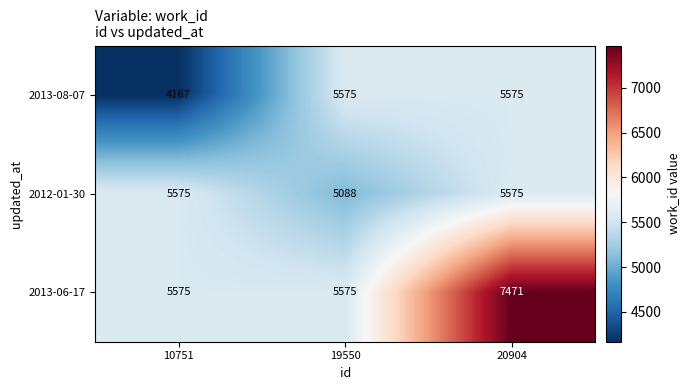

What is the sum of all 2013-08-07 values?

15317